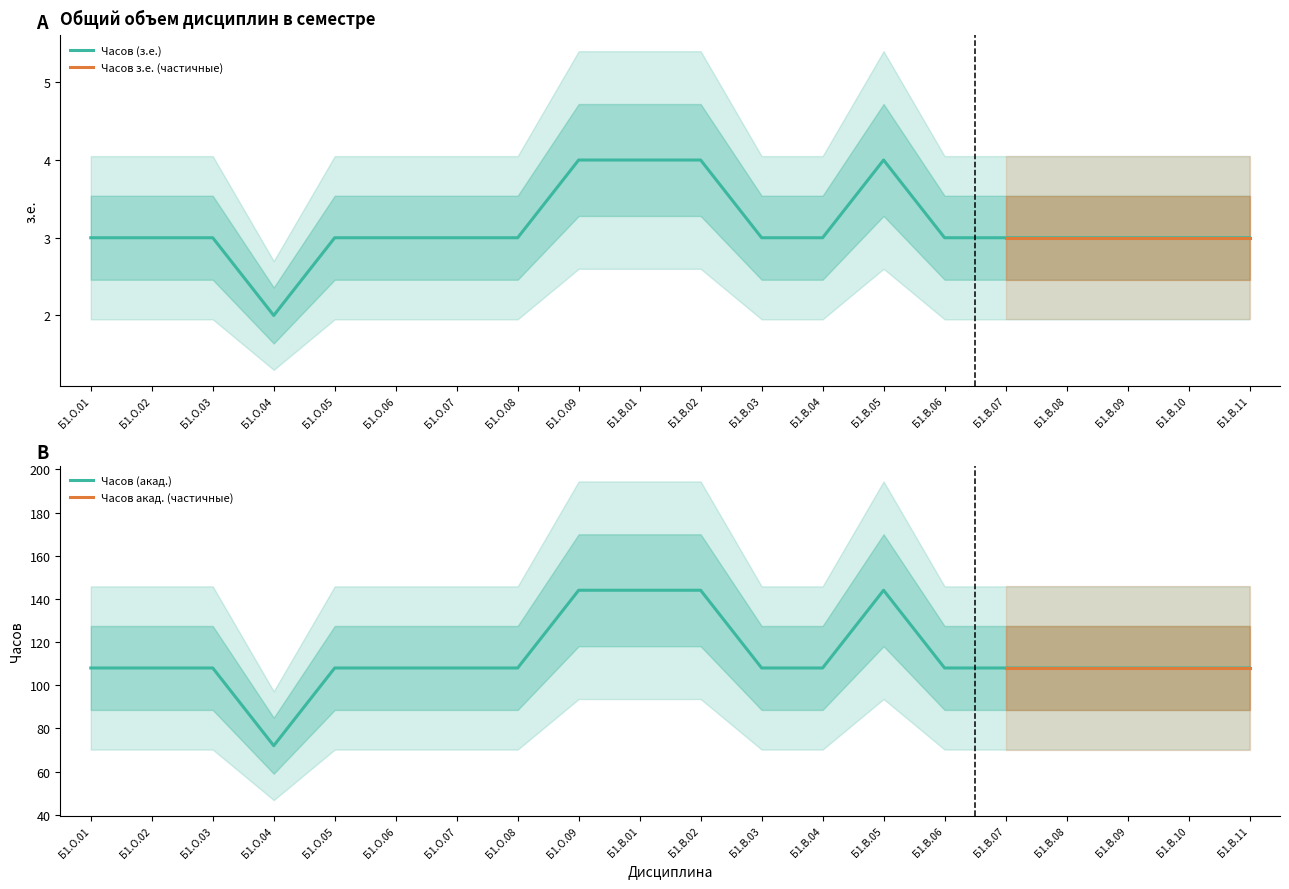

Rank the categories by Часов (акад.) value from highest to lowest.

Б1.О.09, Б1.В.01, Б1.В.02, Б1.В.05, Б1.О.01, Б1.О.02, Б1.О.03, Б1.О.05, Б1.О.06, Б1.О.07, Б1.О.08, Б1.В.03, Б1.В.04, Б1.В.06, Б1.В.07, Б1.В.08, Б1.В.09, Б1.В.10, Б1.В.11, Б1.О.04